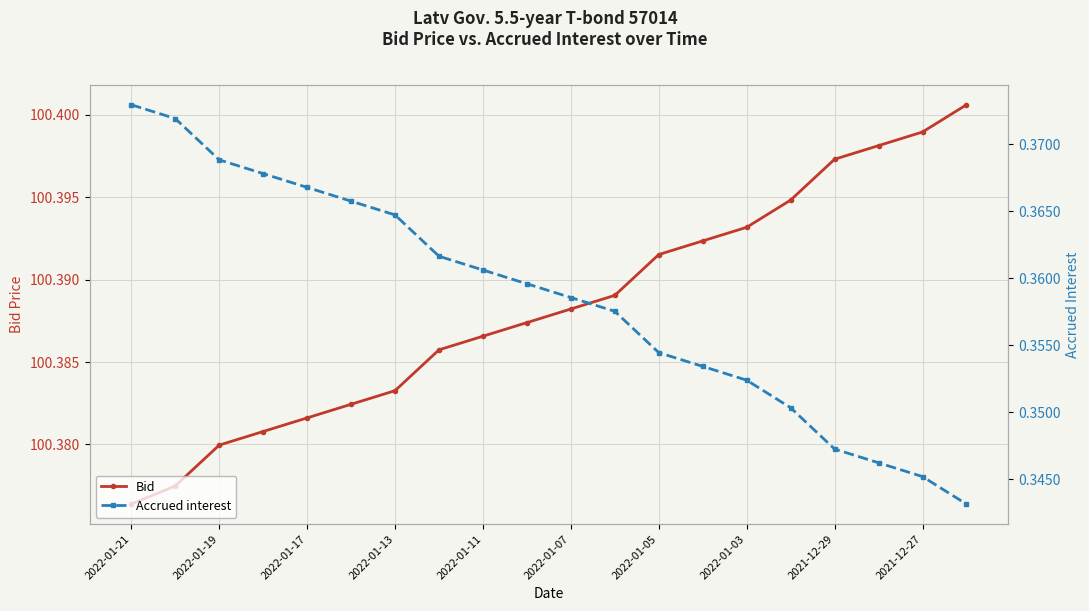

How many lines are shown in the chart?

2